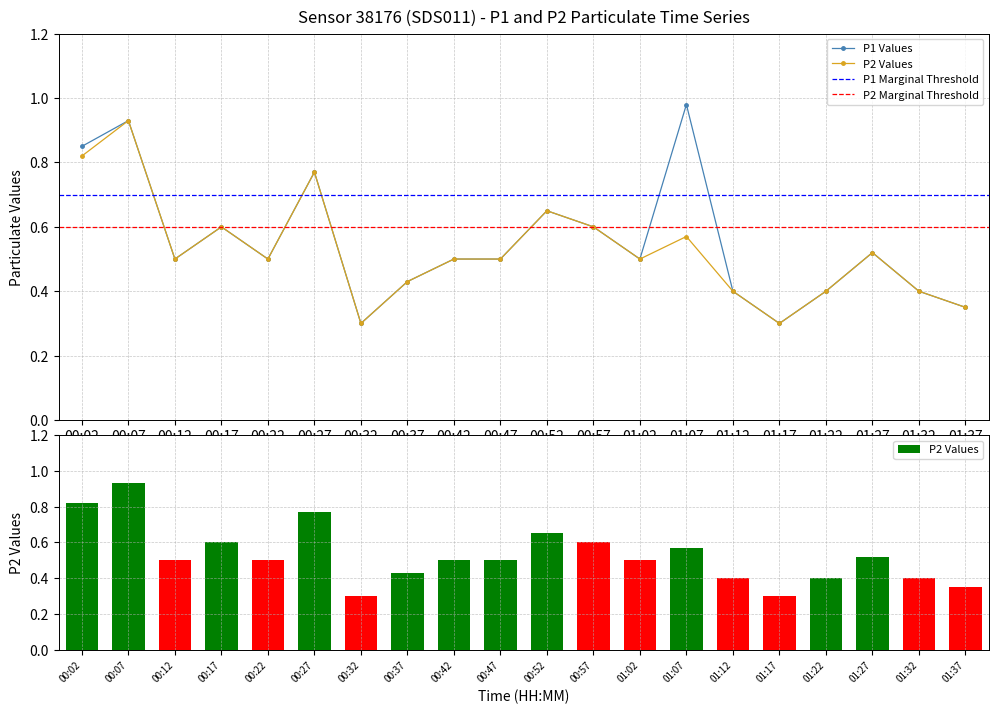

List the series in order of their peak value, lowest first.

P2, P1